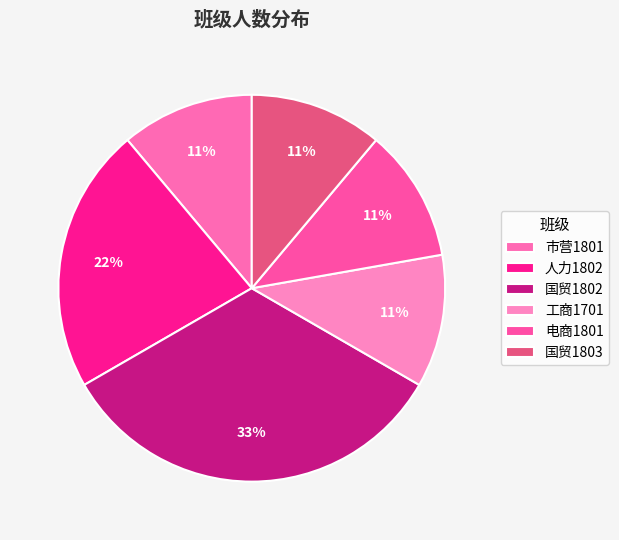

What percentage is the 市营1801 slice, to the nearest percent?

11%